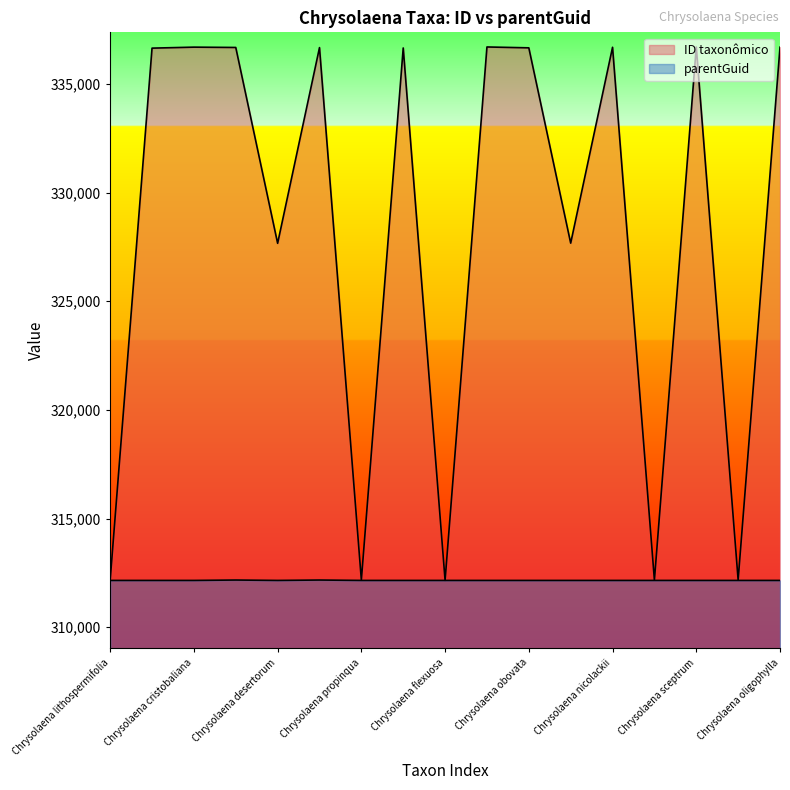

Reading left to right, what are all the values shown in this chart?

ID taxonômico: 312165	336649	336695	336680	327667	336674	312170	336657	312155	336703	336663	327675	336689	312167	336699	312175	336693
parentGuid: 312152	312152	312152	312170	312152	312170	312152	312152	312152	312152	312152	312152	312152	312152	312152	312152	312152